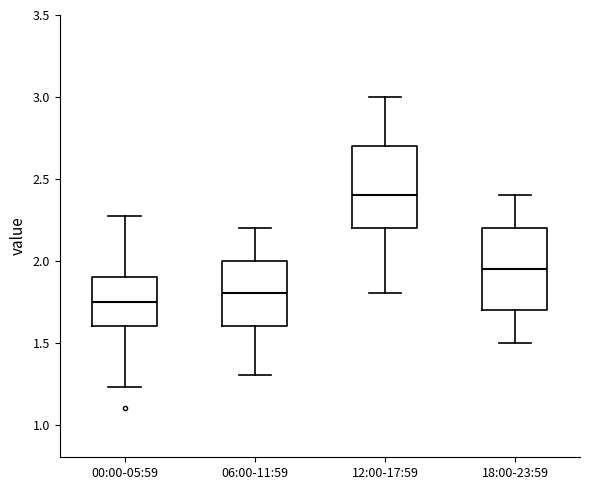

Which box's median line is the lowest?

00:00-05:59